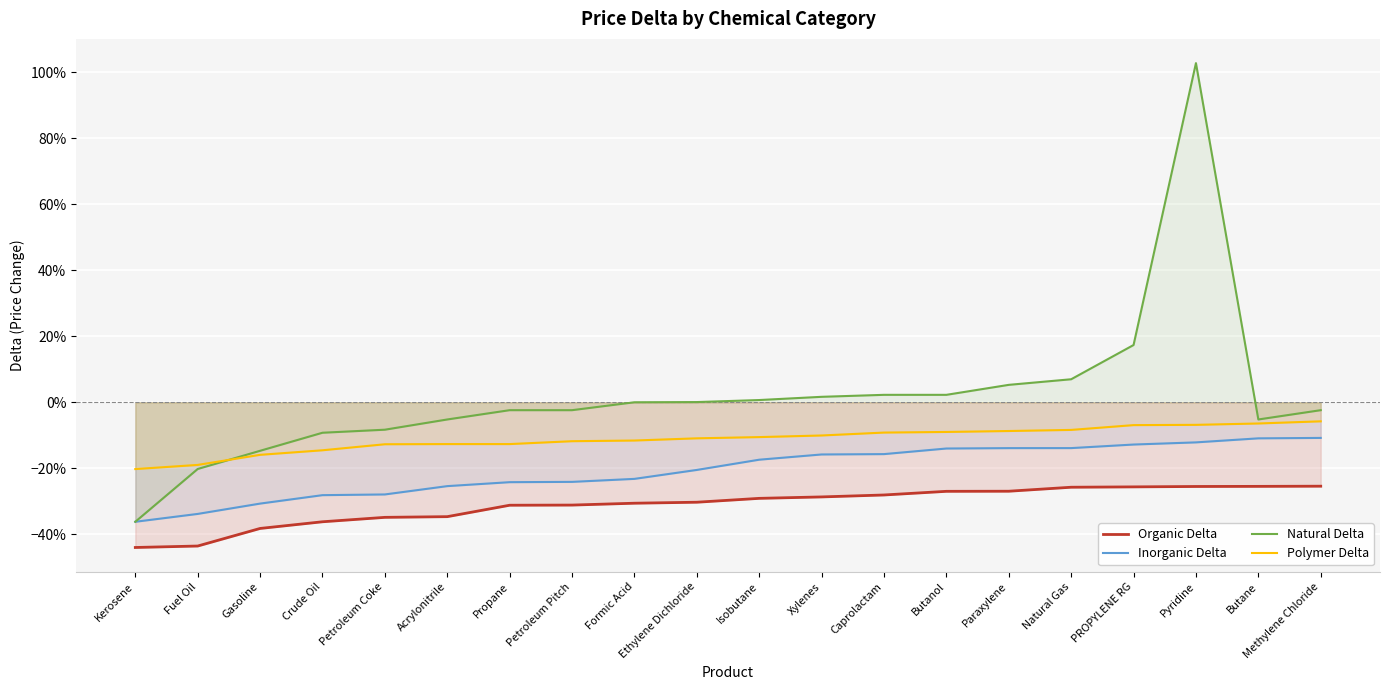

Reading left to right, extract all data points from this chart.

Organic Delta: -0.4	-0.4	-0.4	-0.4	-0.3	-0.3	-0.3	-0.3	-0.3	-0.3	-0.3	-0.3	-0.3	-0.3	-0.3	-0.3	-0.3	-0.3	-0.3	-0.3
Inorganic Delta: -0.4	-0.3	-0.3	-0.3	-0.3	-0.3	-0.2	-0.2	-0.2	-0.2	-0.2	-0.2	-0.2	-0.1	-0.1	-0.1	-0.1	-0.1	-0.1	-0.1
Natural Delta: -0.4	-0.2	-0.1	-0.1	-0.1	-0.1	-0.0	-0.0	0.0	0.0	0.0	0.0	0.0	0.0	0.1	0.1	0.2	1.0	-0.1	-0.0
Polymer Delta: -0.2	-0.2	-0.2	-0.1	-0.1	-0.1	-0.1	-0.1	-0.1	-0.1	-0.1	-0.1	-0.1	-0.1	-0.1	-0.1	-0.1	-0.1	-0.1	-0.1